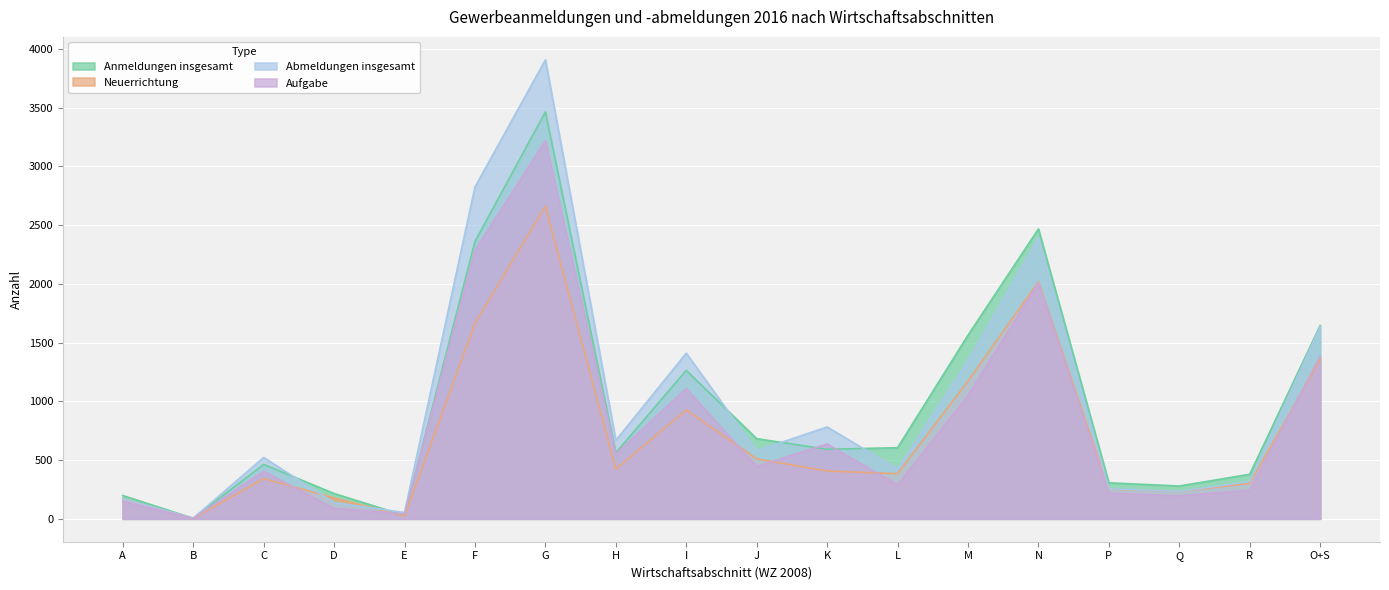

At which label does Abmeldungen insgesamt first exceed 579?

F